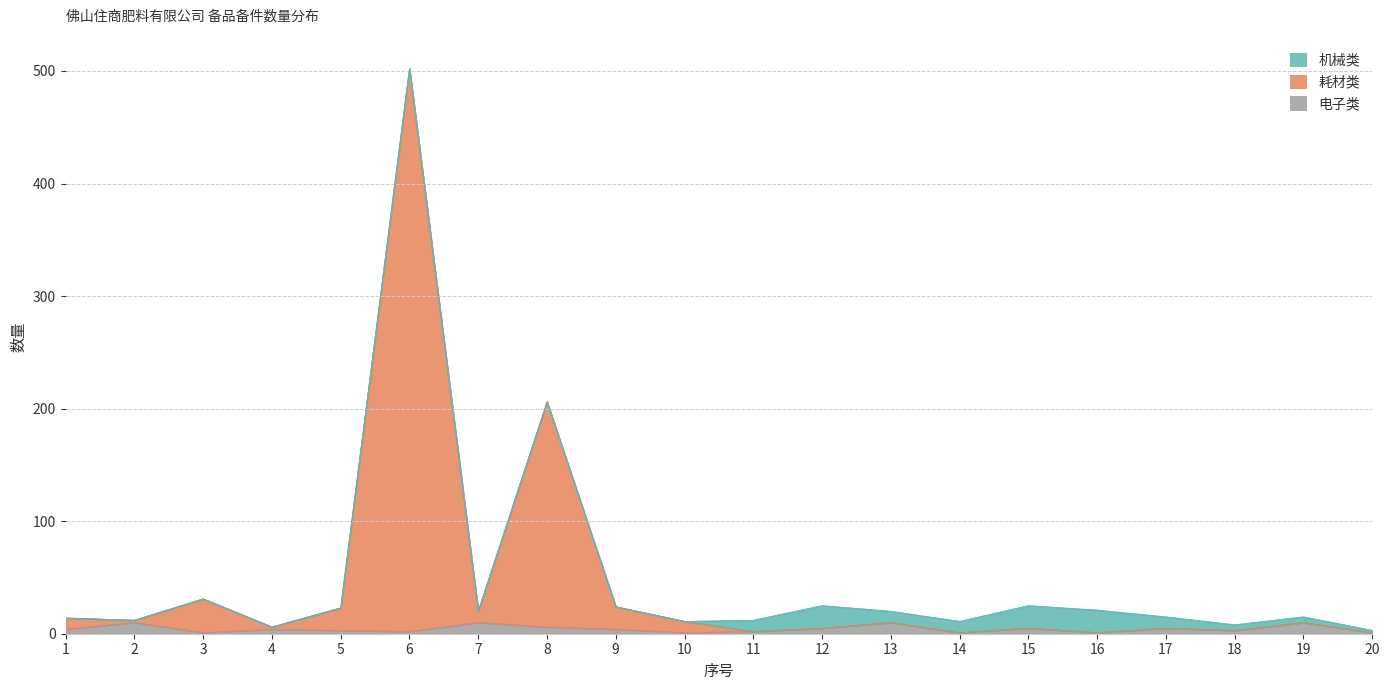

At which category is the sum across all series the highest?

6